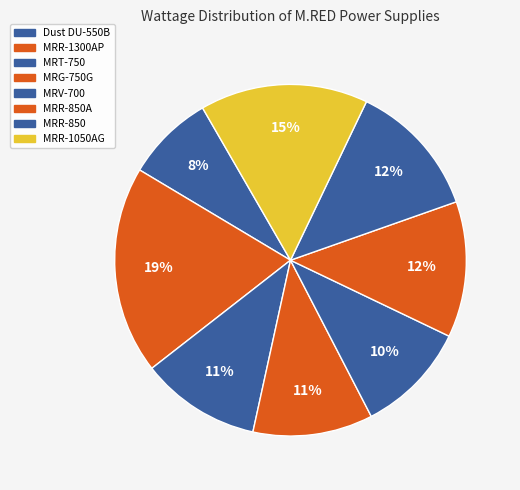

Does MRG-750G represent more than half of the total?

No